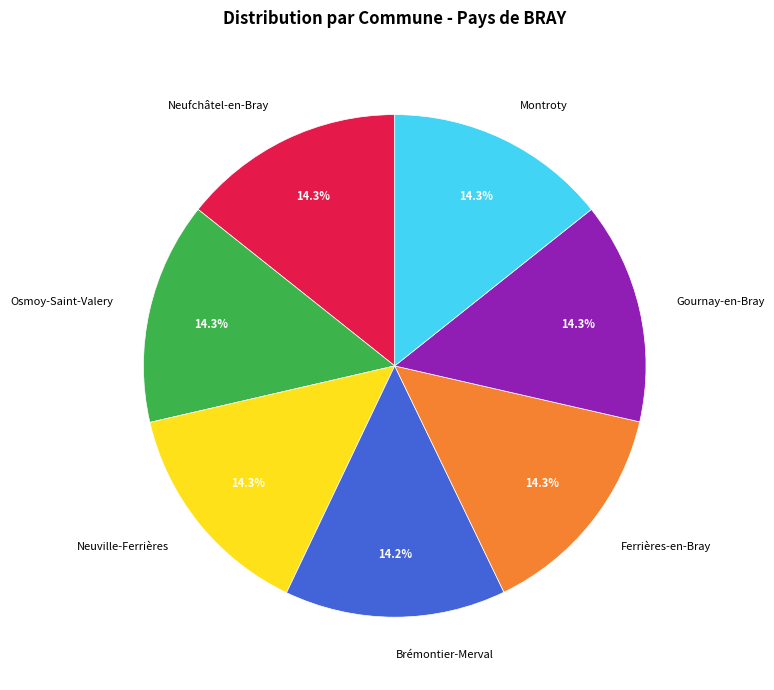

Does Osmoy-Saint-Valery account for over 50% of the chart?

No